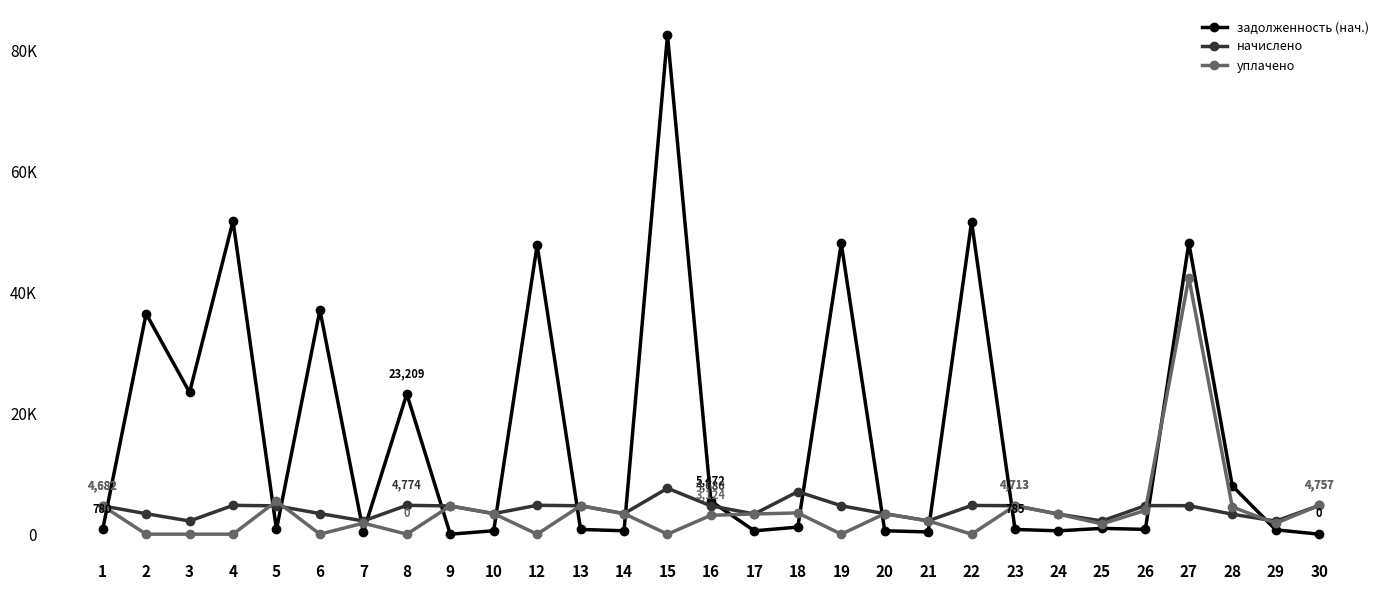

At which label does уплачено first exceed 3315?

1